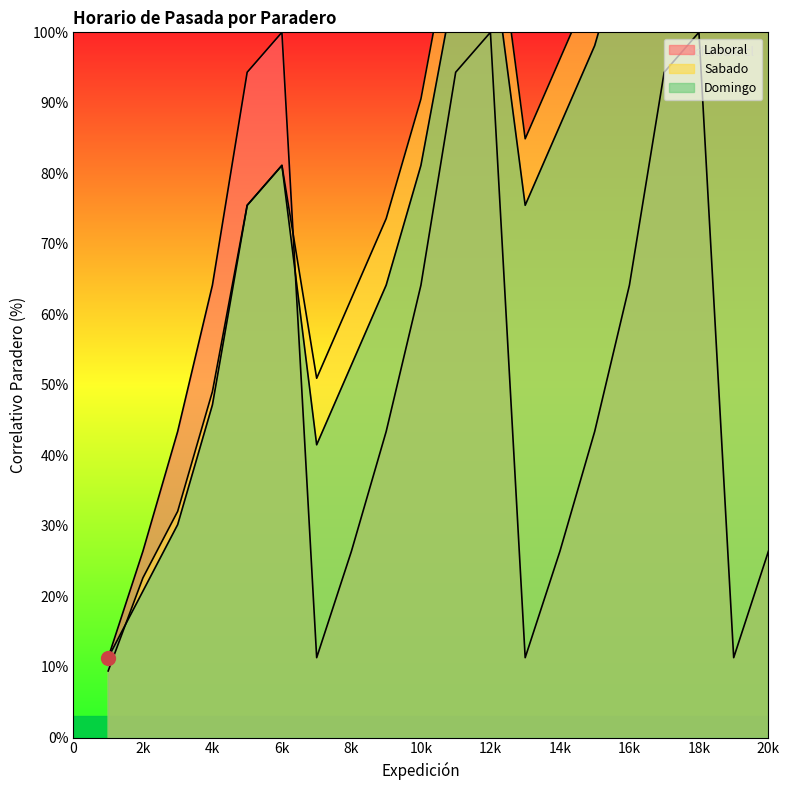

At how many categories does at least one series exceed 29?

18